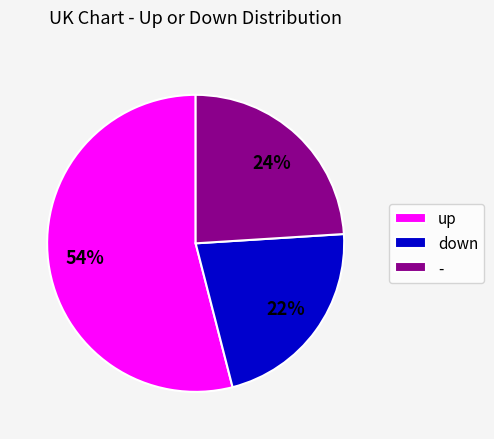

Do - and up together represent more than half of the pie?

Yes